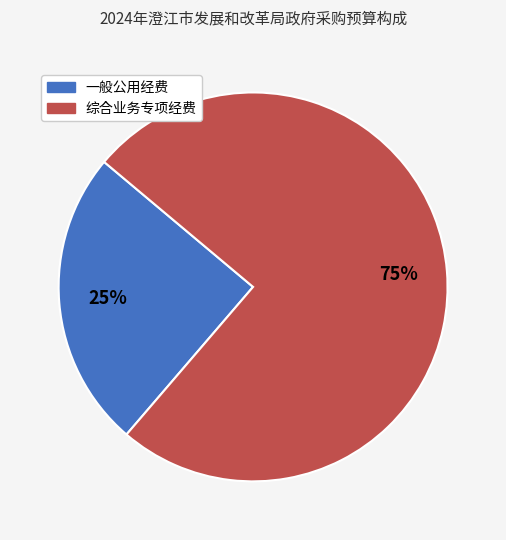

To the nearest percent, what is the difference between the largest and smallest slice percentages?

50%